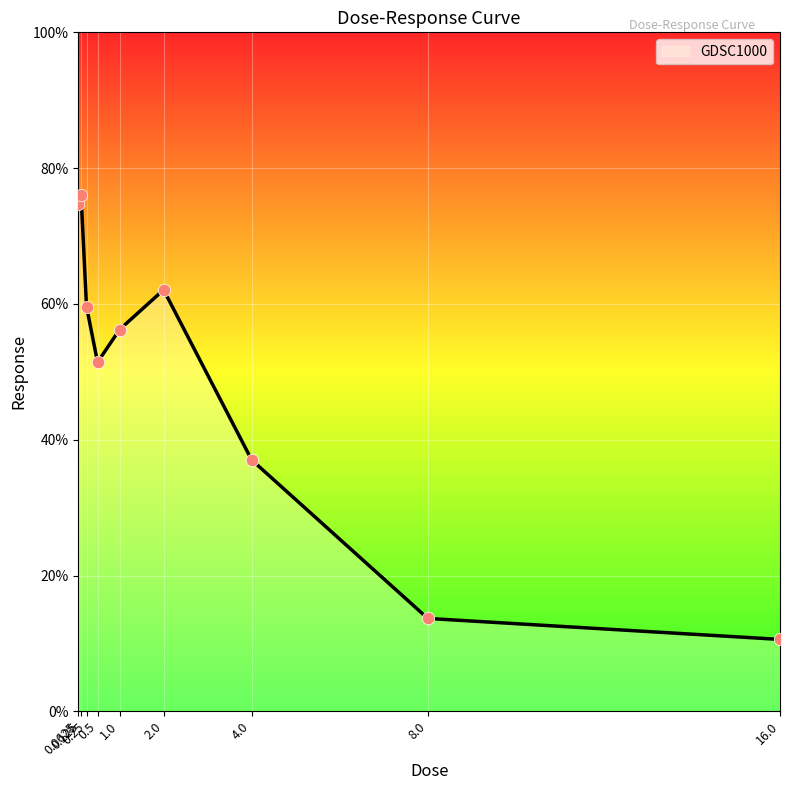

Which has a higher value, 0.5 or 16.0?

0.5